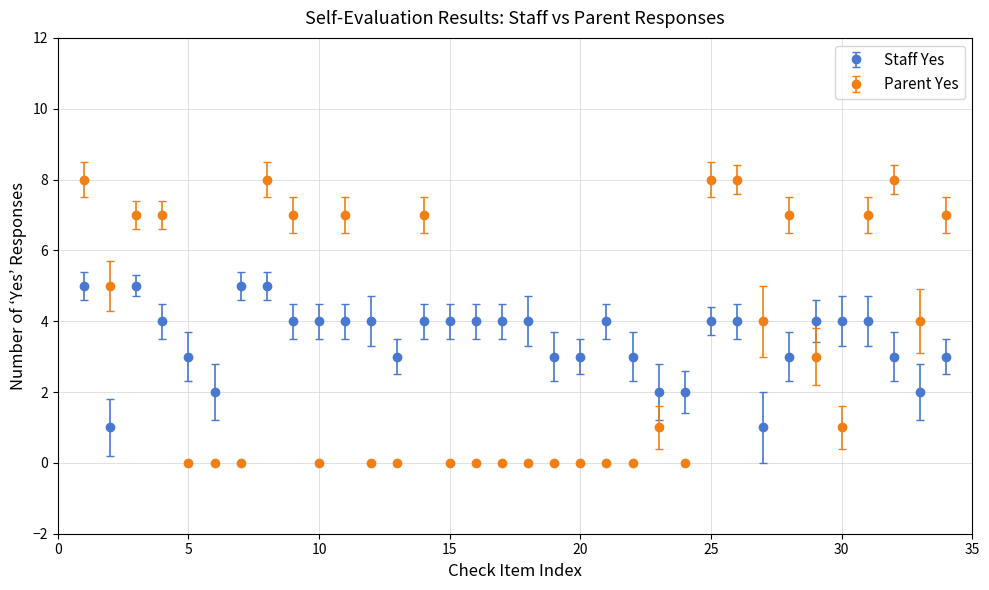

Which series has the widest spread of values?

Parent Yes